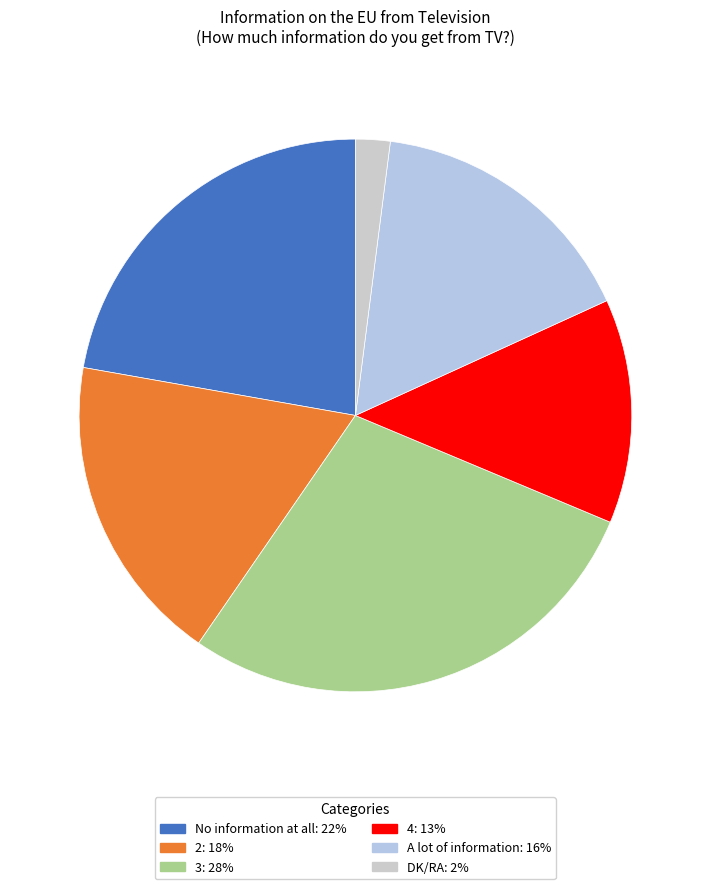

Count the number of slices in the pie.

6